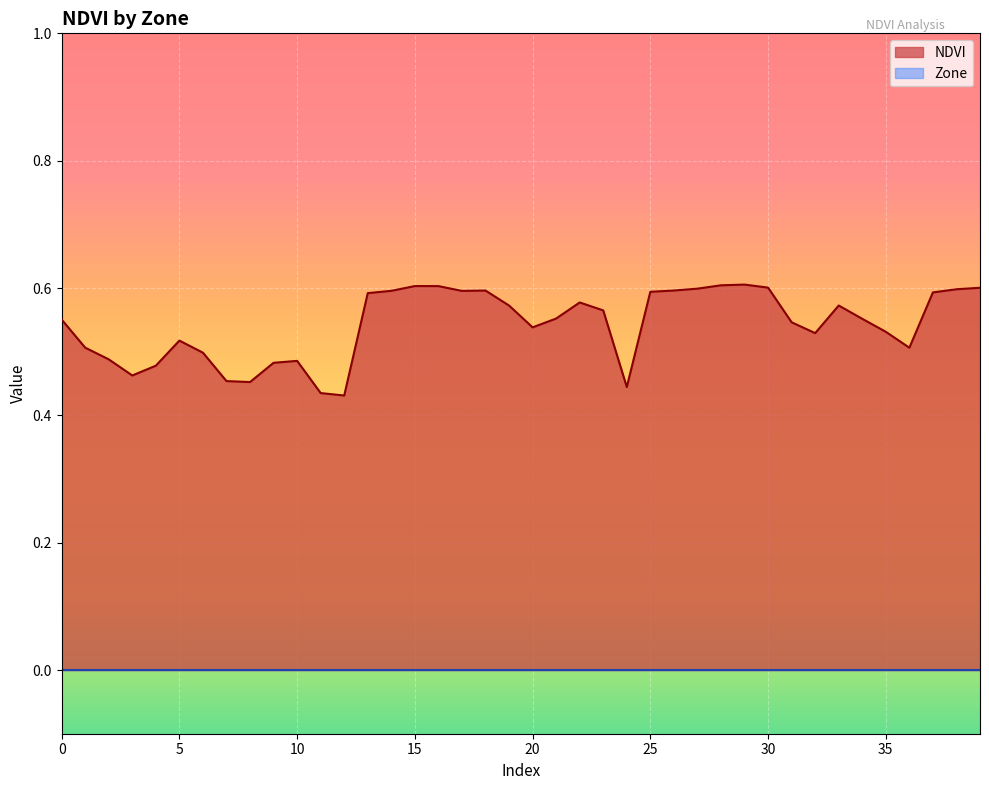

How many values are between 0 and 1?

40